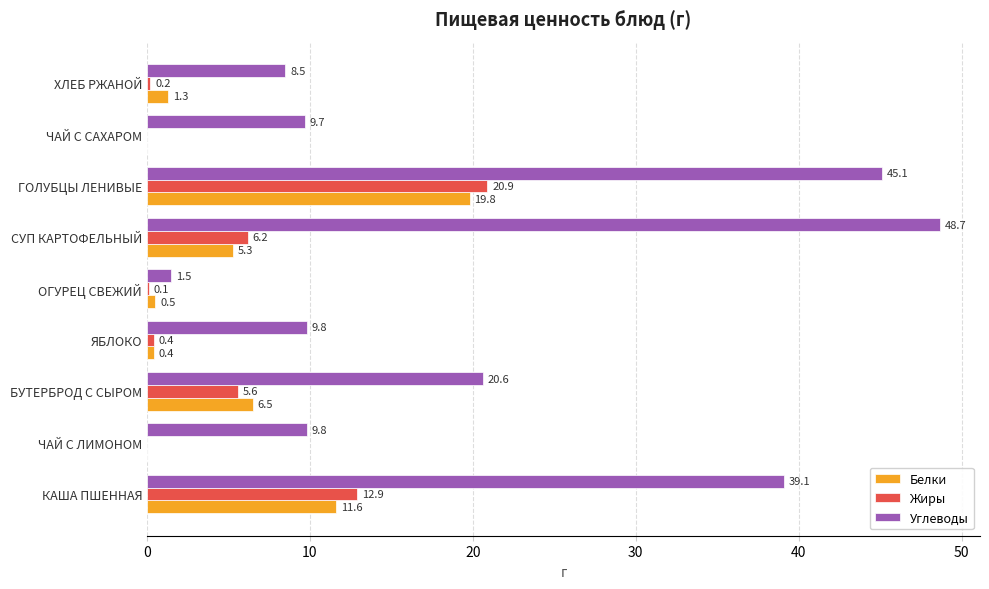

Between КАША ПШЕННАЯ and ОГУРЕЦ СВЕЖИЙ, which series saw the biggest shift?

Углеводы